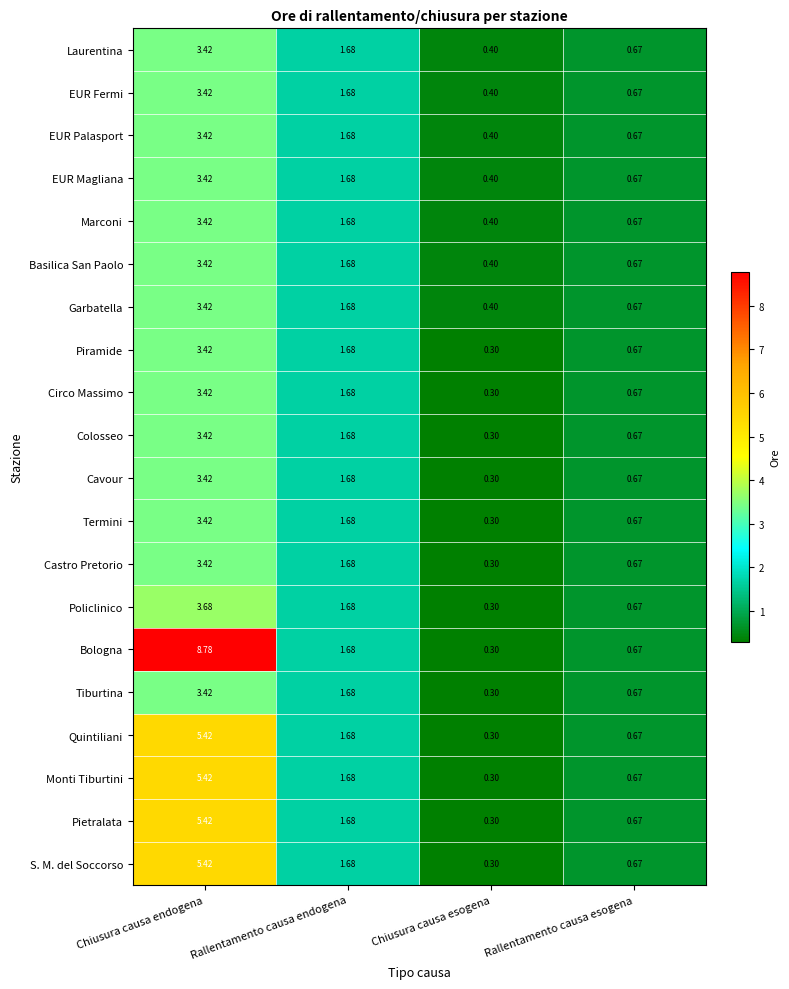

Which series has the largest total across all categories?

Bologna